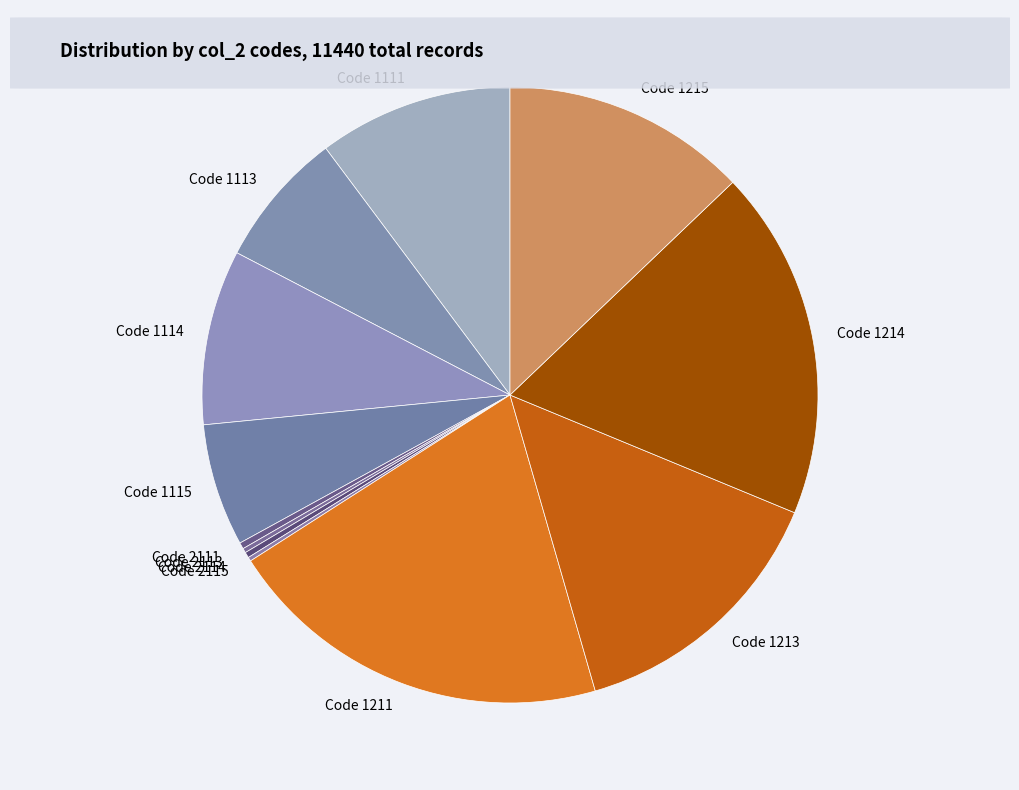

Which slice is the largest?

Code 1211